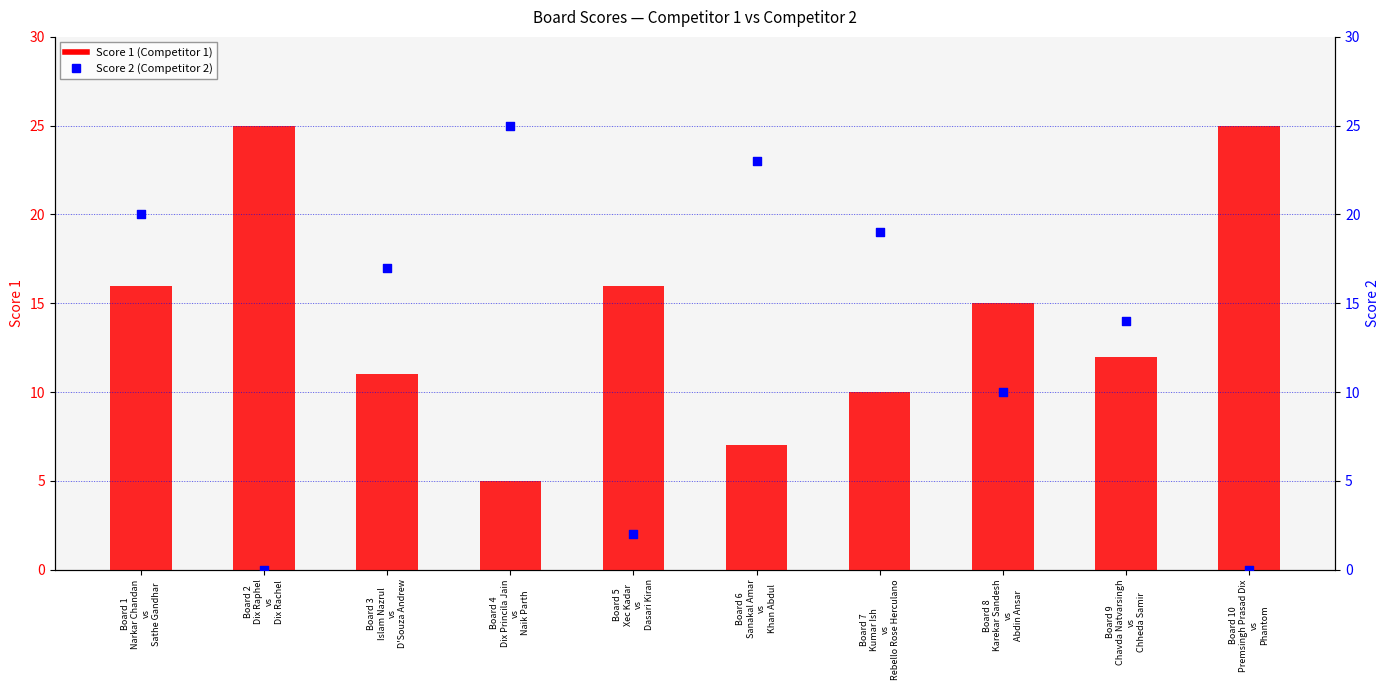

Which series has the largest total across all categories?

Score 1 (Competitor 1)